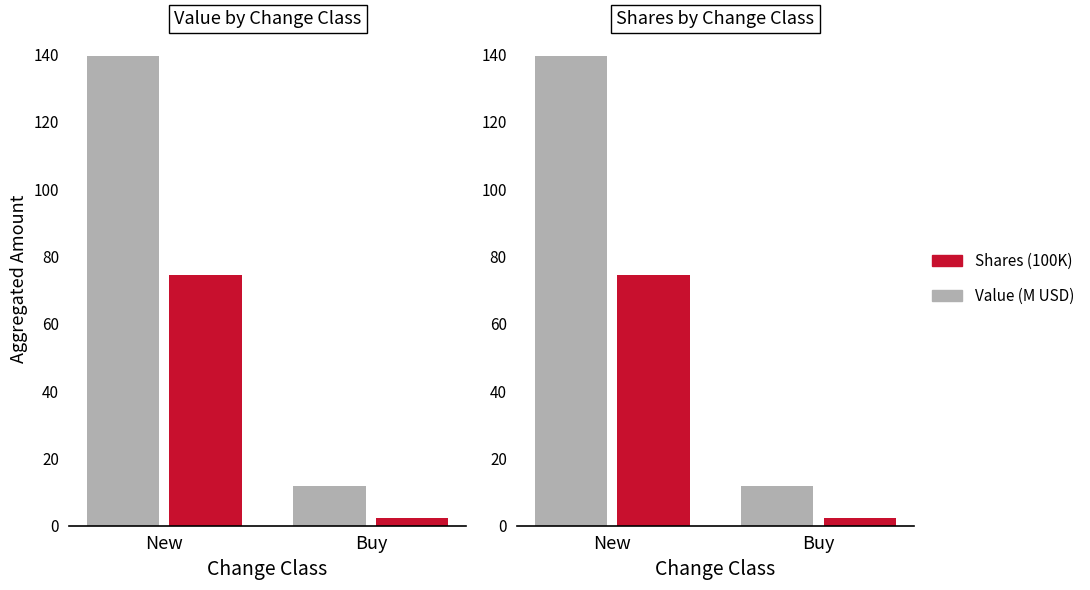

What is the total value across all series at Buy?

14.1